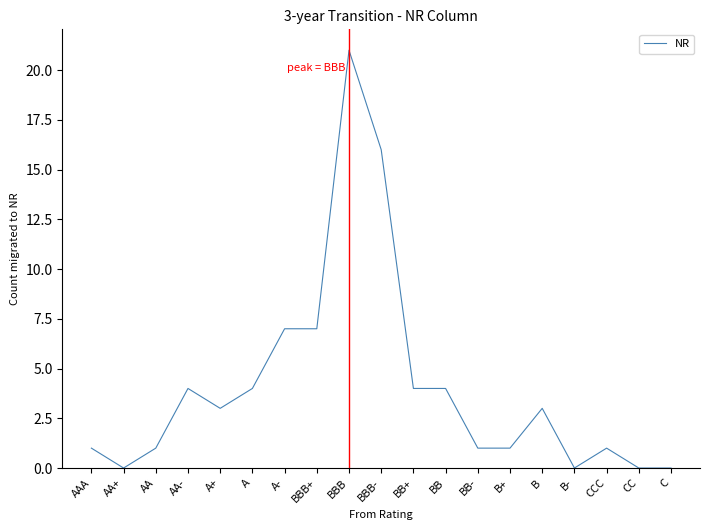

What is the average value?

4